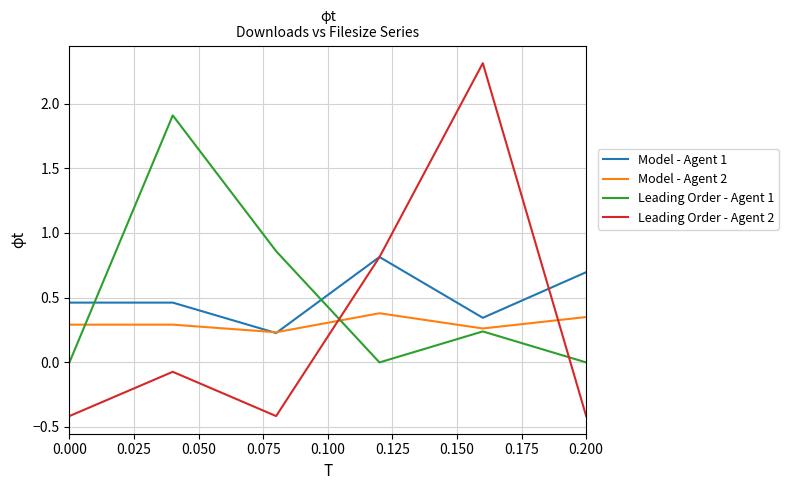

What is the maximum value shown in the chart?

2.3